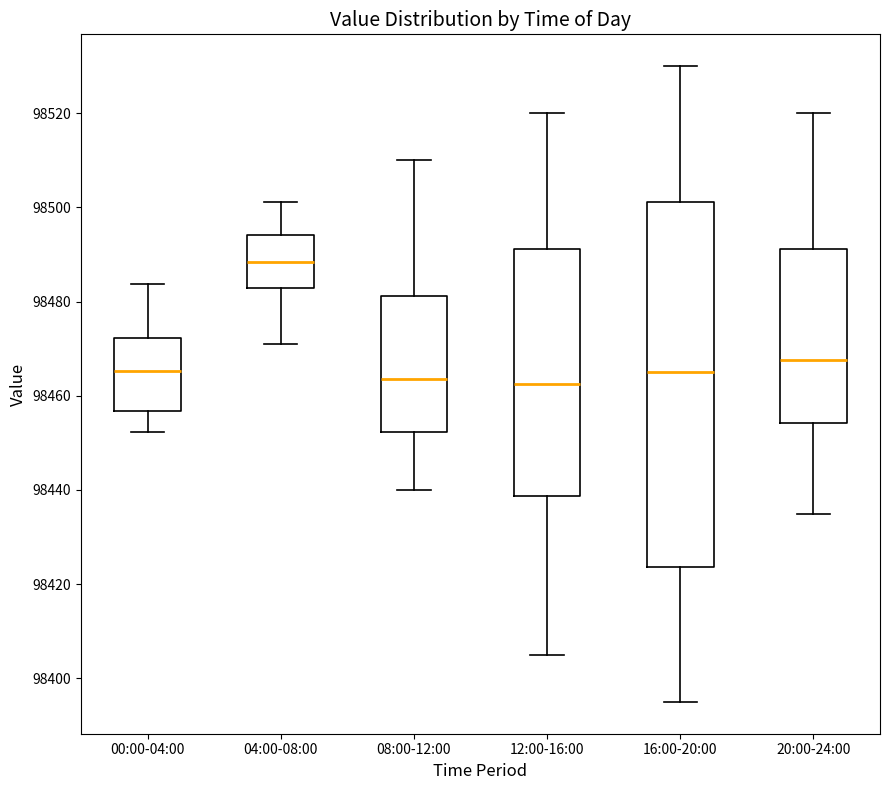

Where is the lower edge of the box for 16:00-20:00 on the y-axis? The values are not printed on the chart, so give them approximately, as read against the axis.

98424